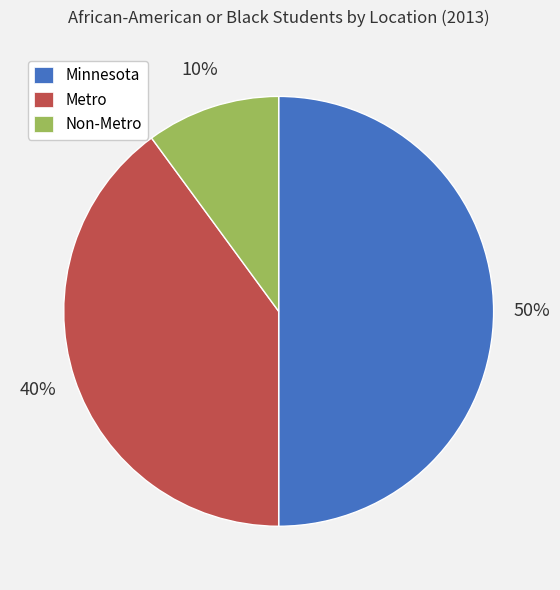

What is the ratio of the value at Minnesota to the value at Non-Metro?

5.0